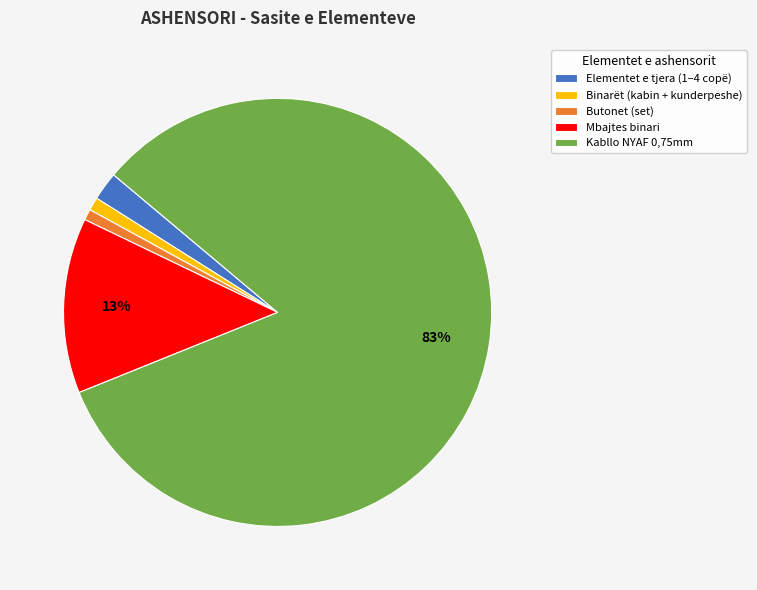

Which slice is the largest?

Kabllo NYAF 0,75mm